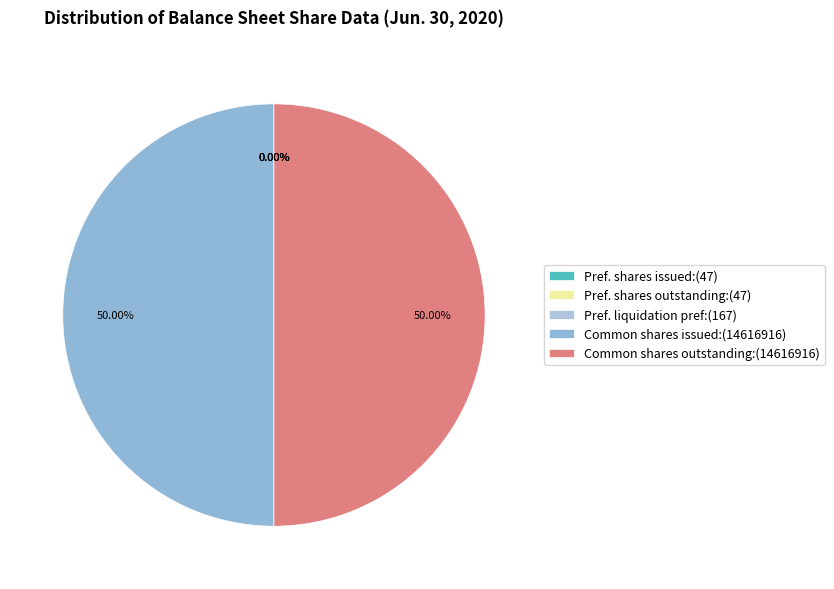

To the nearest percent, what is the average slice percentage?

20%